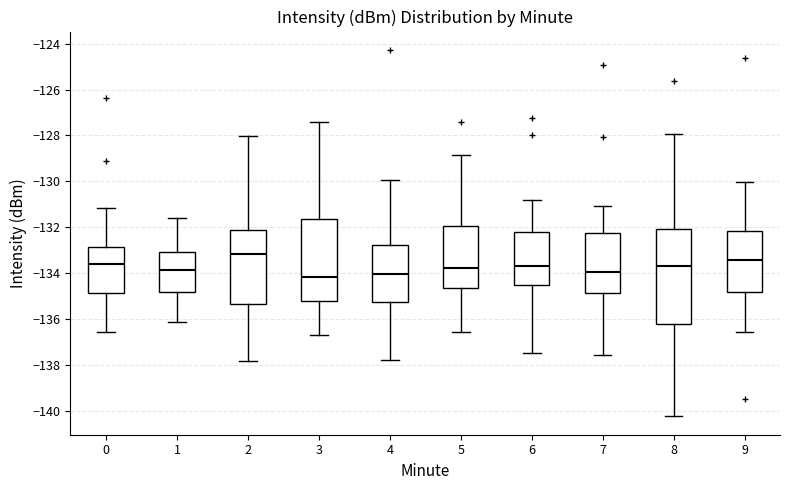

Reading left to right, transcribe this box plot: for each box, give where its median line is, the range the box spans, and where its two whiskers end, as read against the y-axis. The values are not printed on the chart, so give them approximately, as read against the axis.

0: median -133.6, box -134.8 to -132.8, whiskers -136.6 to -131.2
1: median -133.8, box -134.8 to -133.0, whiskers -136.2 to -131.6
2: median -133.2, box -135.4 to -132.2, whiskers -137.8 to -128.0
3: median -134.2, box -135.2 to -131.6, whiskers -136.8 to -127.4
4: median -134.0, box -135.2 to -132.8, whiskers -137.8 to -130.0
5: median -133.8, box -134.6 to -132.0, whiskers -136.6 to -128.8
6: median -133.6, box -134.6 to -132.2, whiskers -137.4 to -130.8
7: median -134.0, box -134.8 to -132.2, whiskers -137.6 to -131.0
8: median -133.6, box -136.2 to -132.0, whiskers -140.2 to -128.0
9: median -133.4, box -134.8 to -132.2, whiskers -136.6 to -130.0